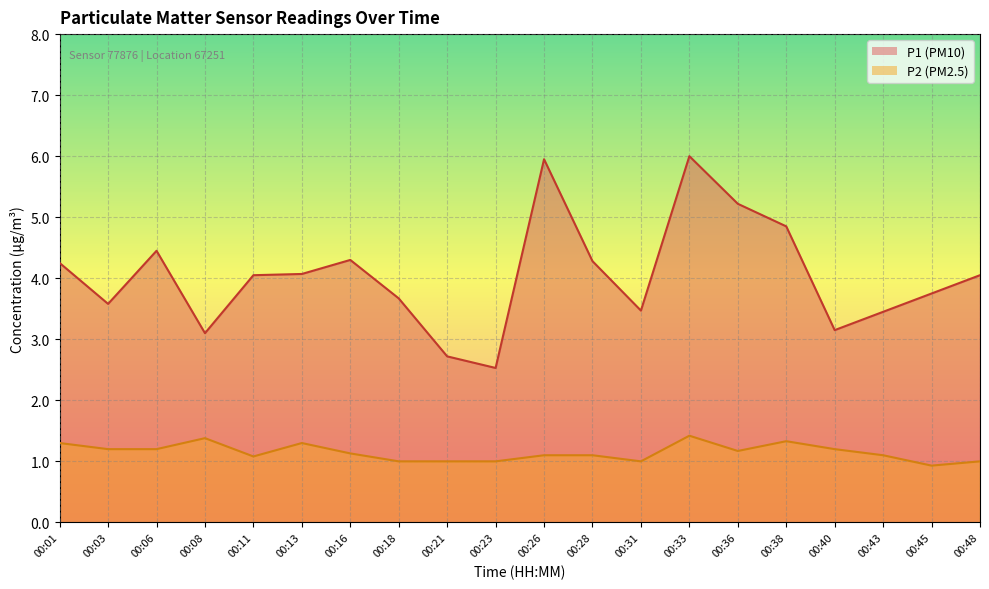

Does the chart display data point markers on the line(s)?

No